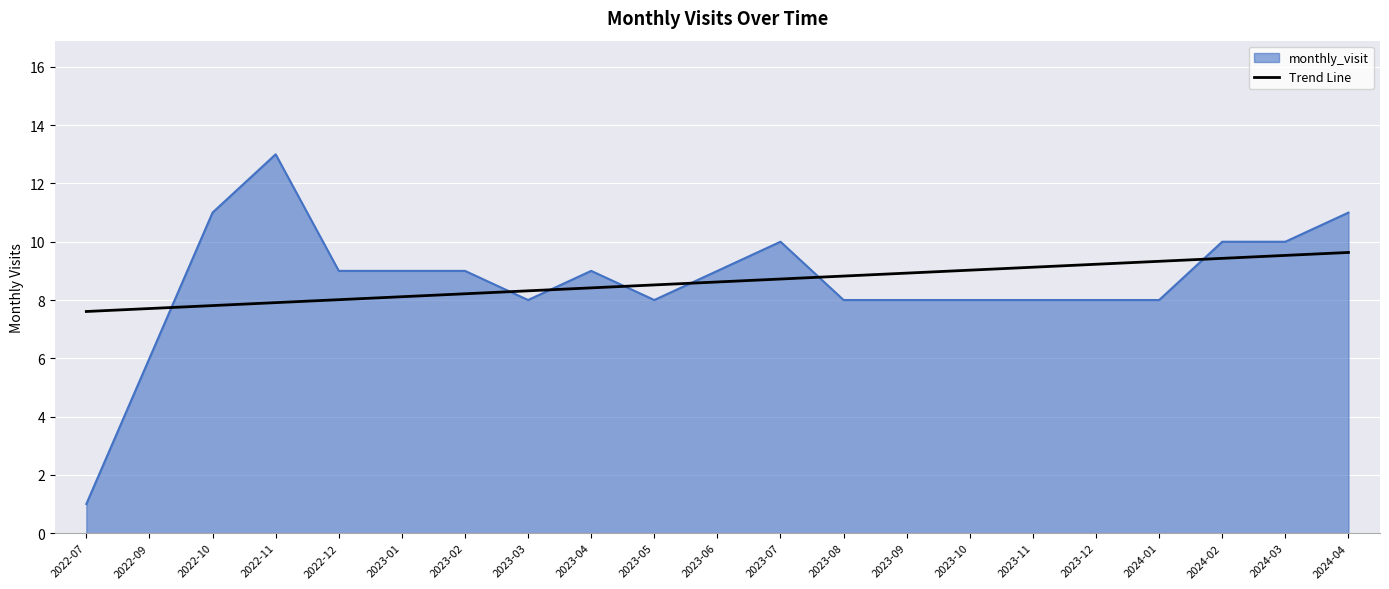

List the series in order of their peak value, highest first.

monthly_visit, Trend Line